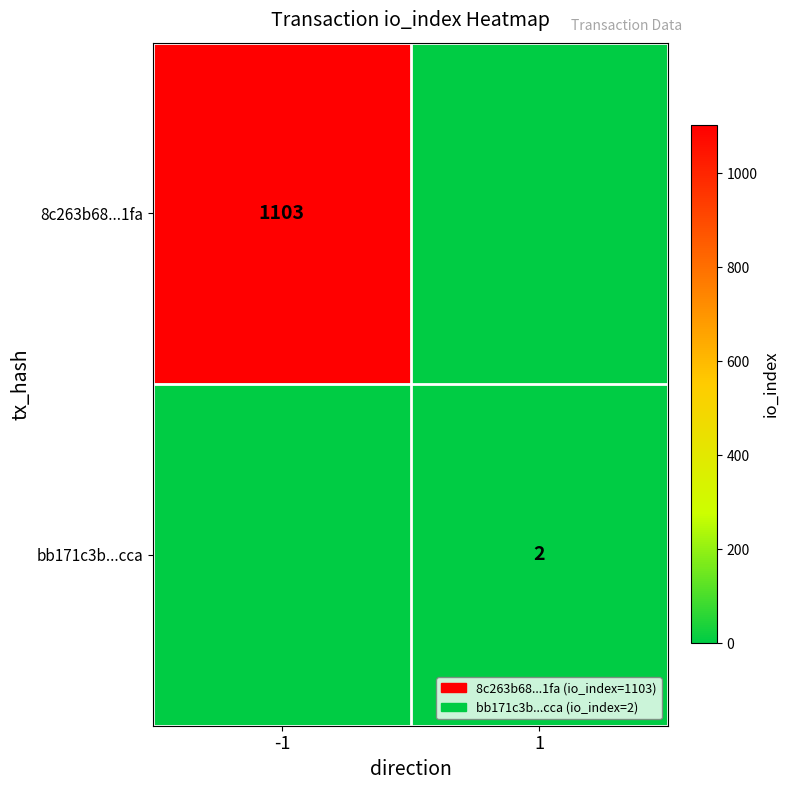

True or false: 8c263b68...1fa has a value of 1103 at -1.

True